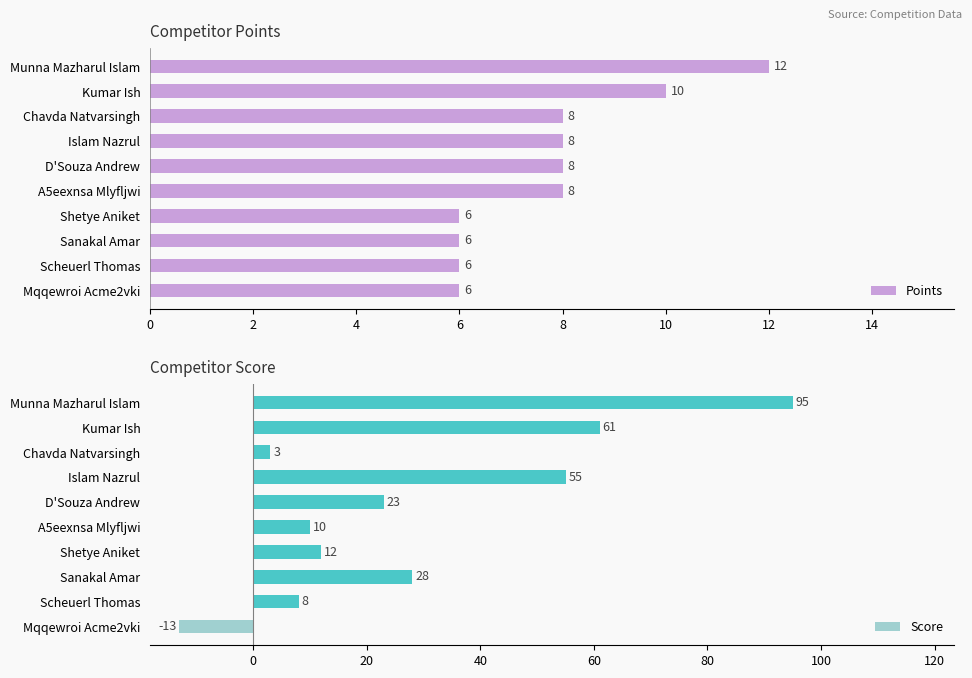

At how many categories does at least one series exceed 27?

4